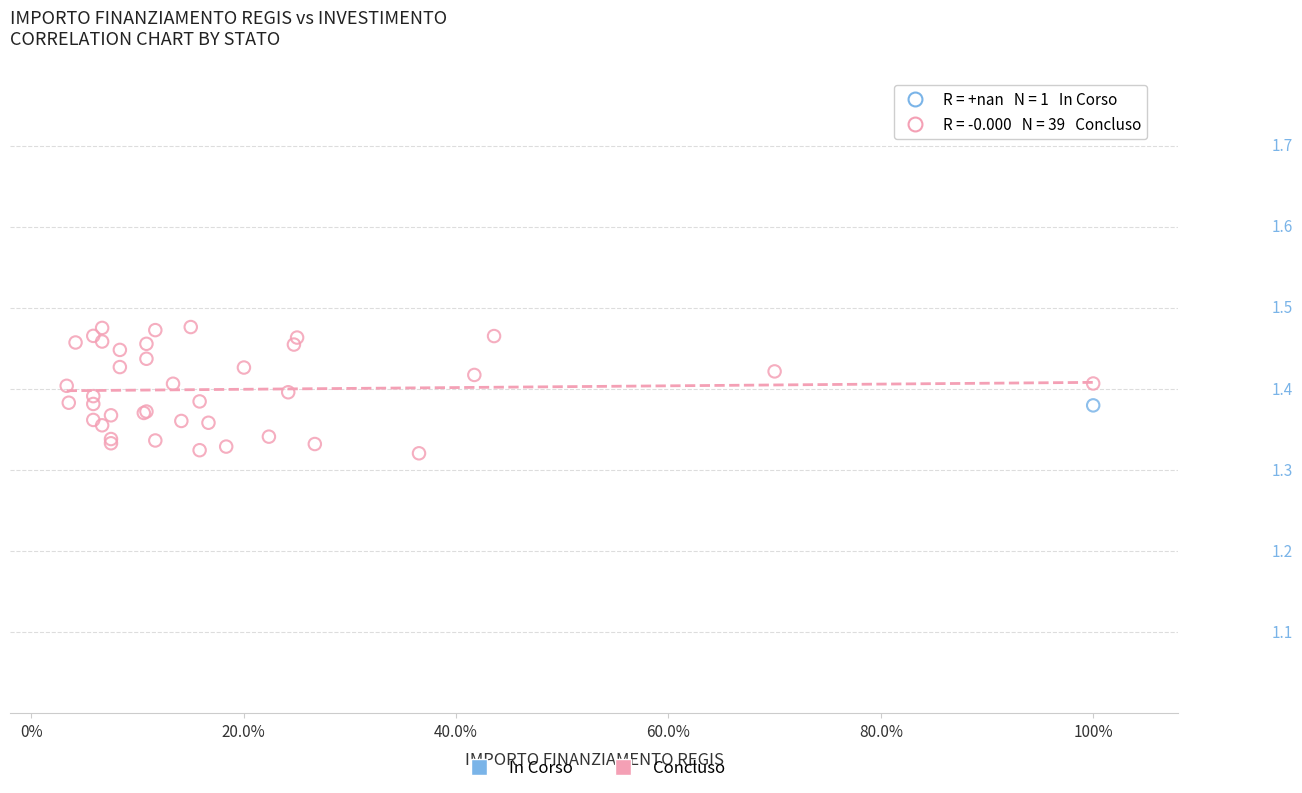

What are all the series names shown in the legend?

In Corso, Concluso